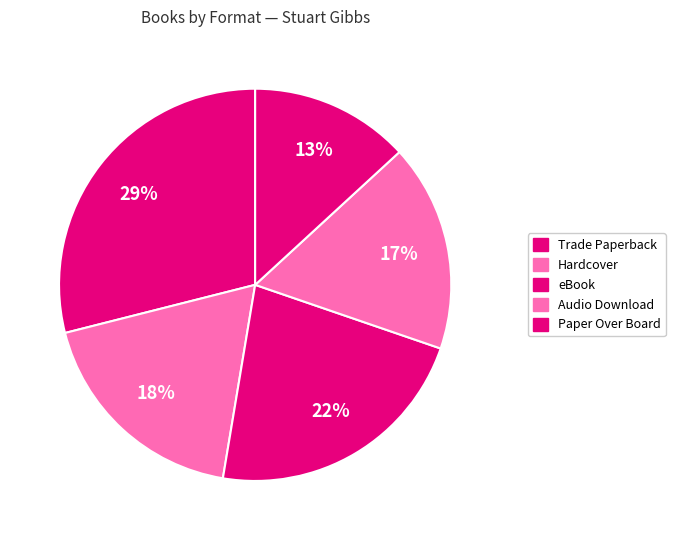

Combined, what portion of the pie is Paper Over Board and Hardcover?

31.6%